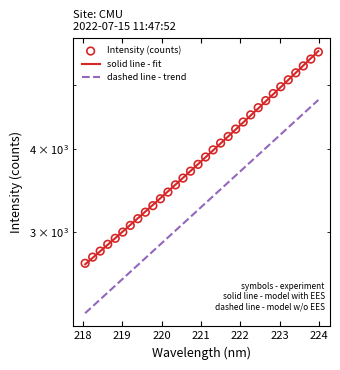

Which series has the widest spread of Y values?

solid line - fit